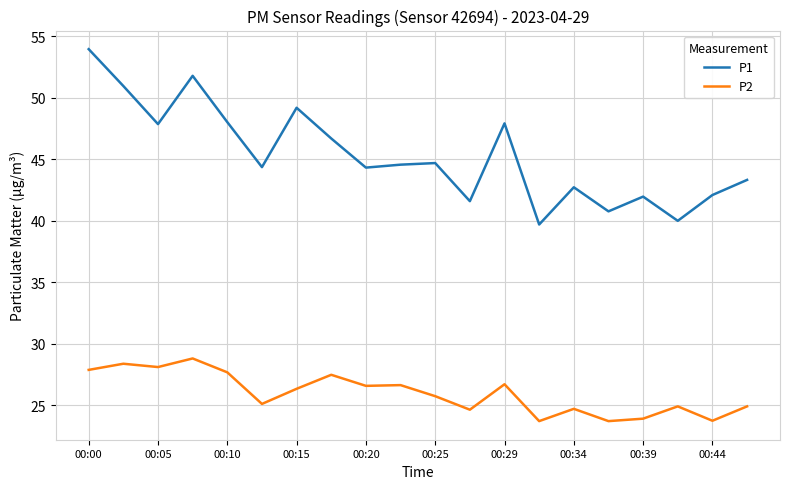

True or false: P1 and P2 intersect in this chart.

False